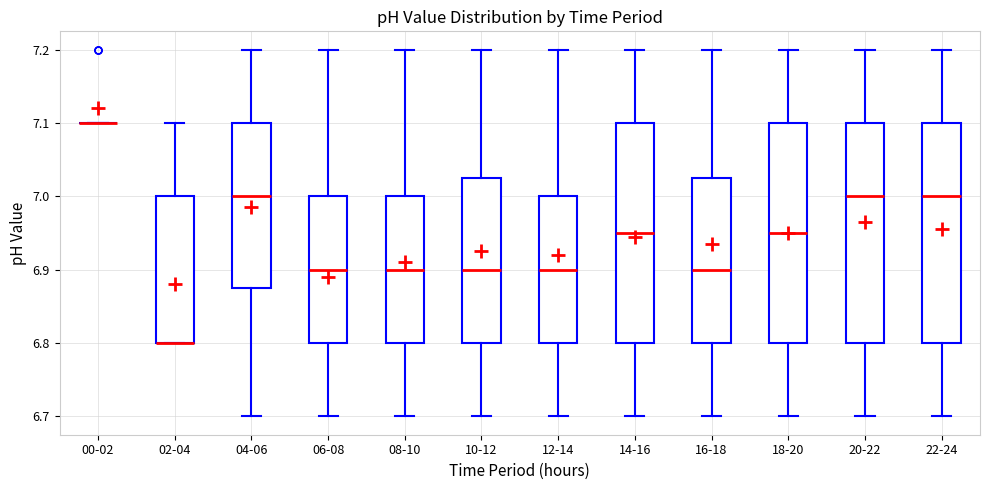

Where is the upper edge of the box for 10-12 on the y-axis? The values are not printed on the chart, so give them approximately, as read against the axis.

7.03